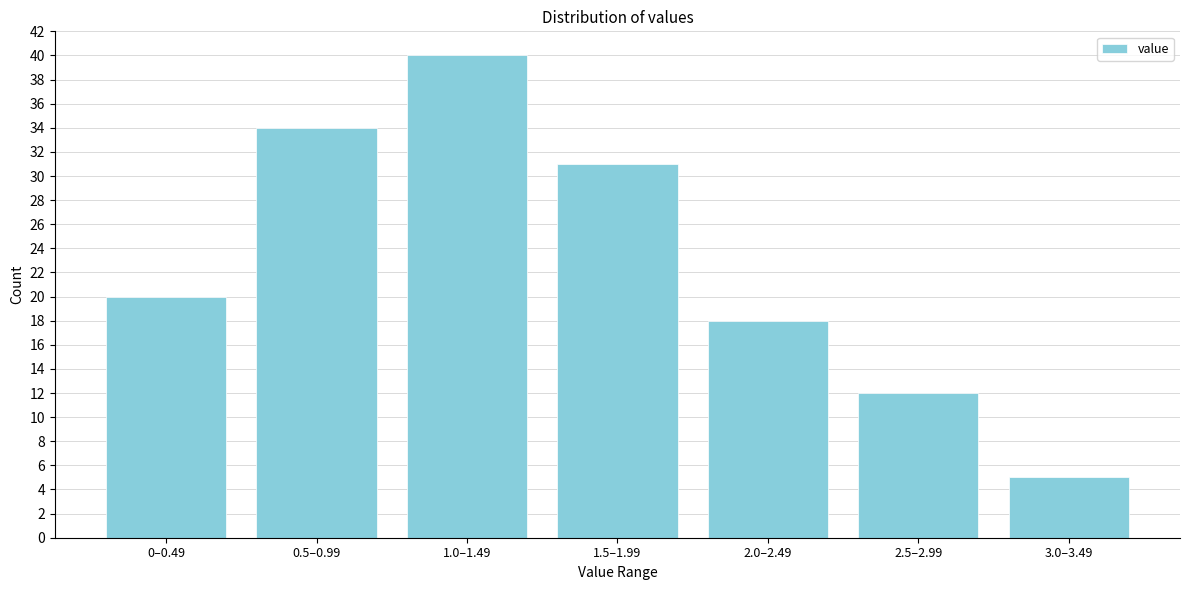

Reading left to right, transcribe all the data shown in this chart.

0–0.49=20	0.5–0.99=34	1.0–1.49=40	1.5–1.99=31	2.0–2.49=18	2.5–2.99=12	3.0–3.49=5